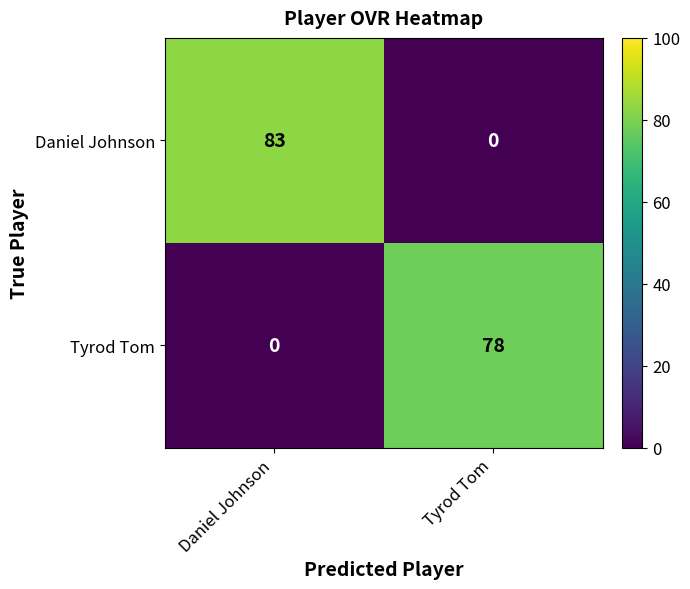

Which series has the largest total across all categories?

Daniel Johnson